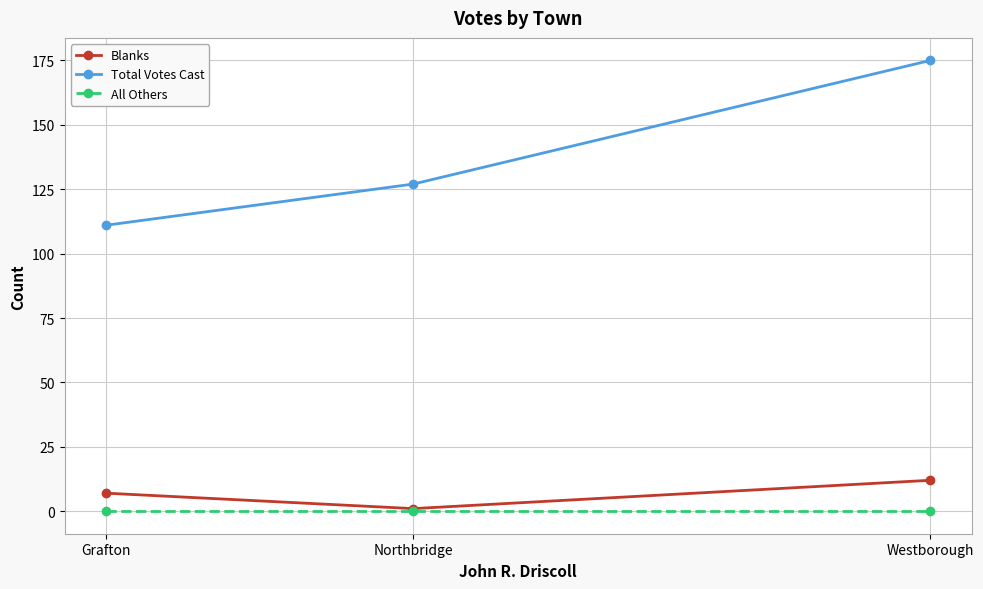

At how many categories does at least one series exceed 38?

3